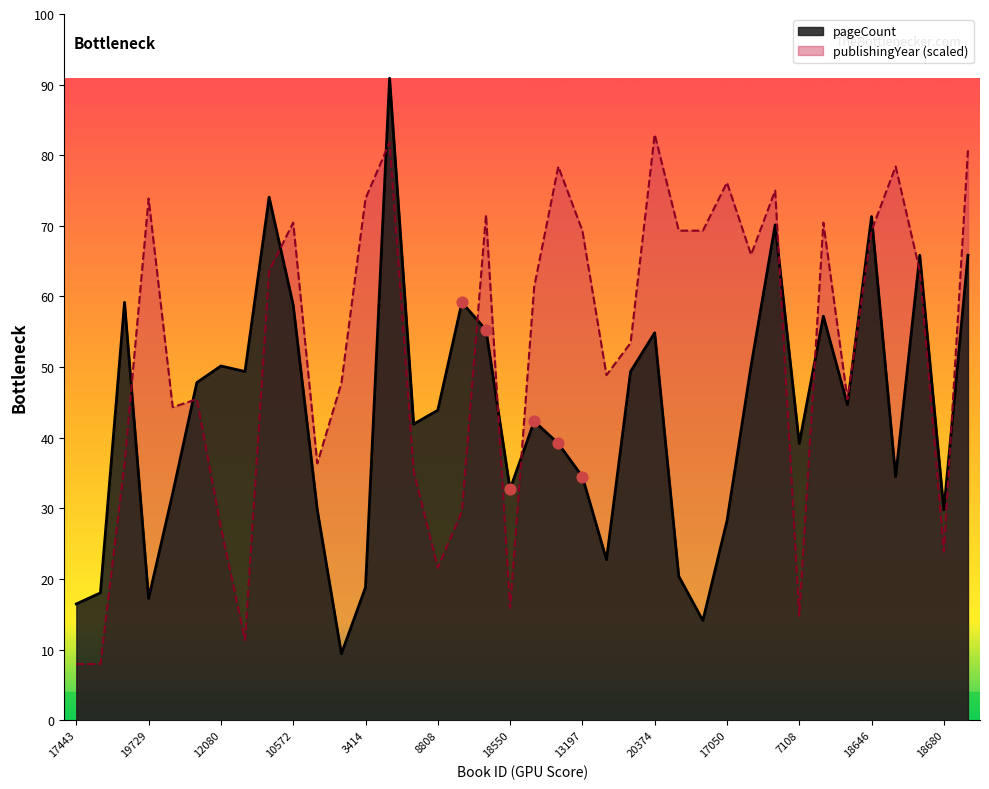

Which series has the widest spread of Y values?

pageCount